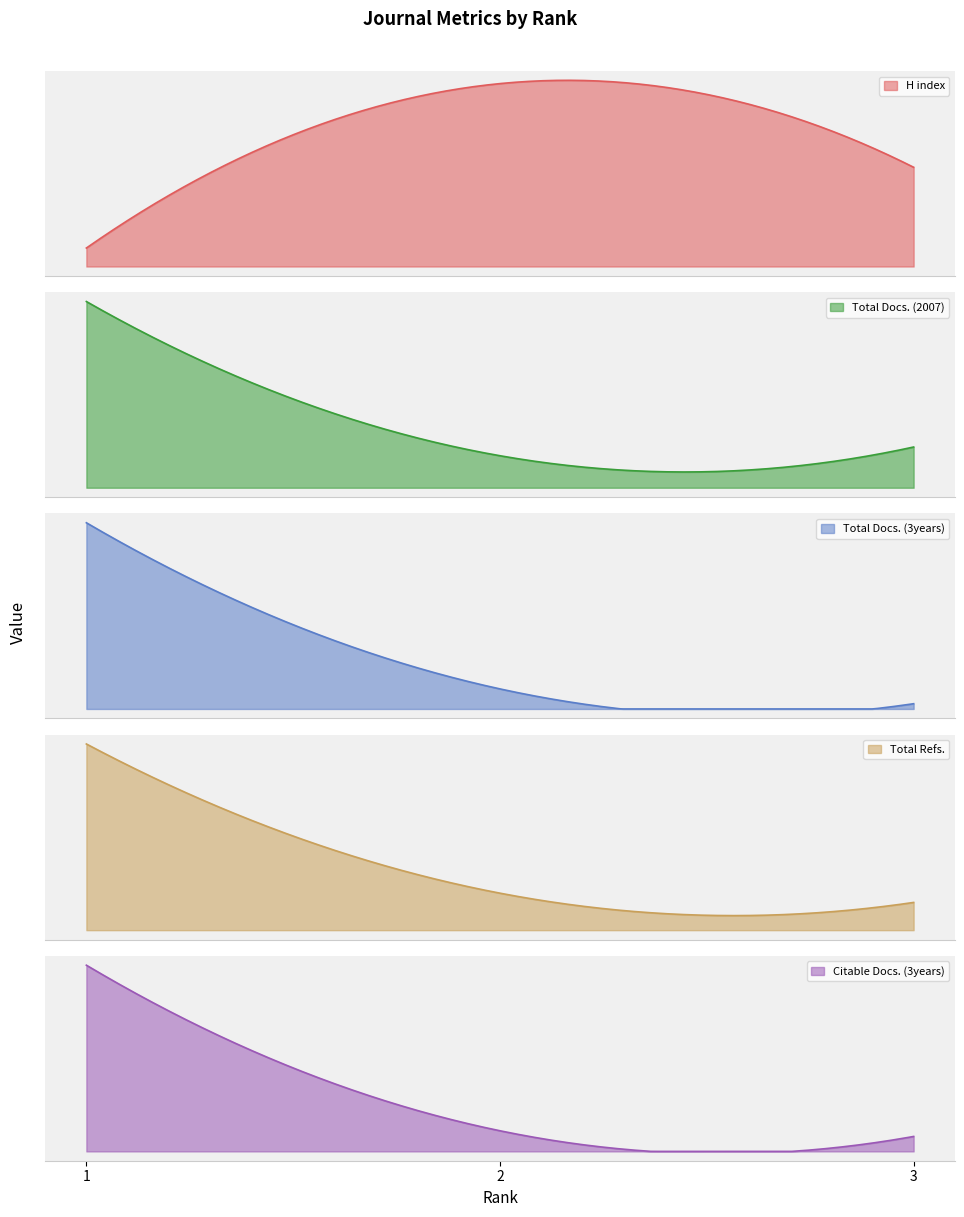

Between 1 and 3, which is larger?

3